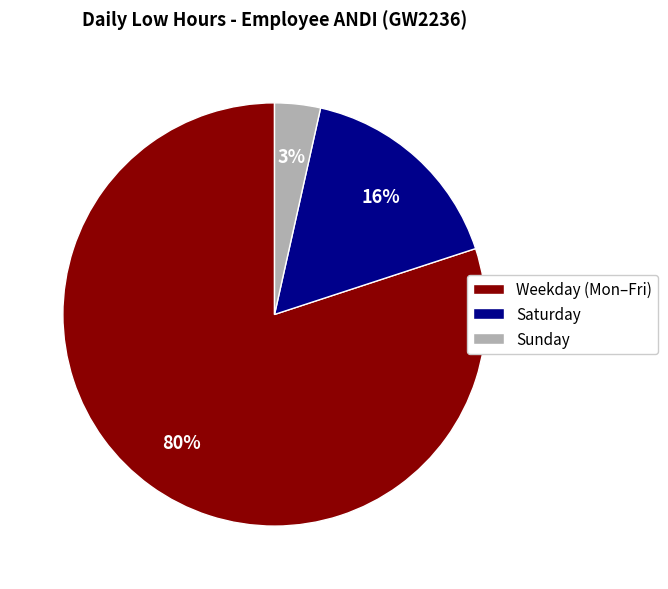

True or false: Weekday (Mon–Fri) accounts for 80% of the total.

True